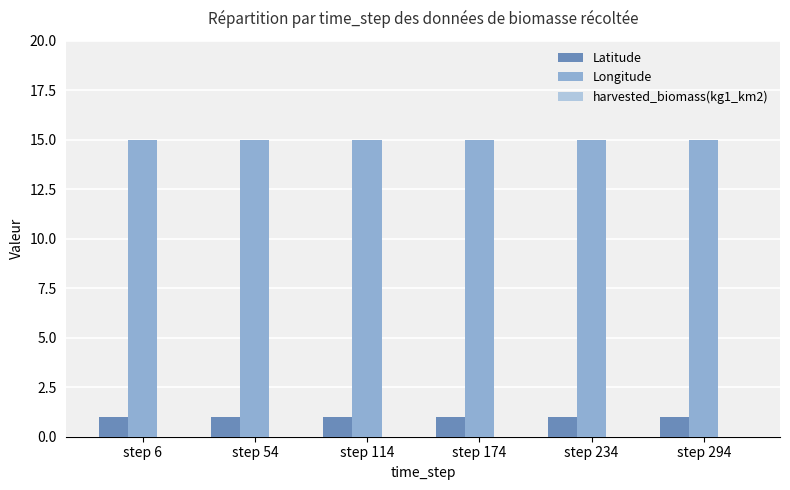

How many bars are there in total?

12